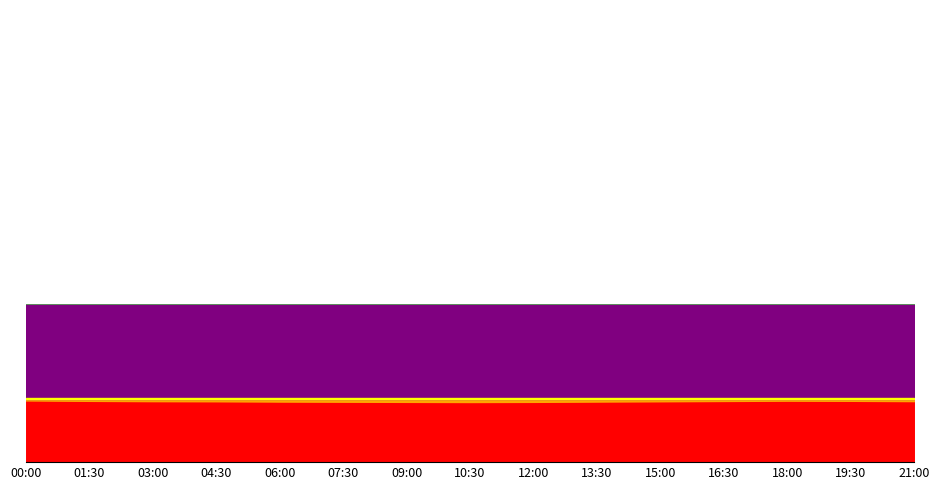

What is the label of the 13th point from the left?

18:00